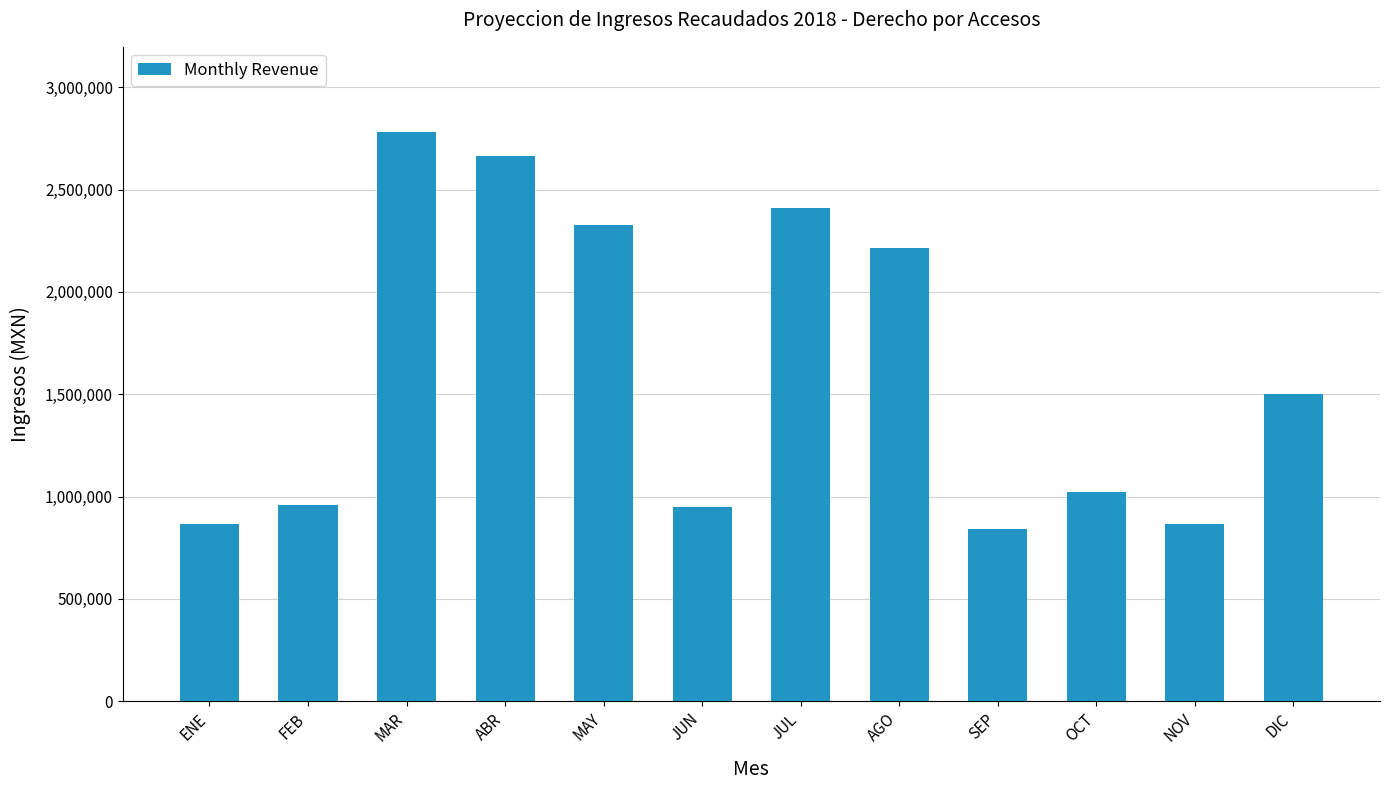

The chart shows a value of 840800 at SEP. True or false?

True